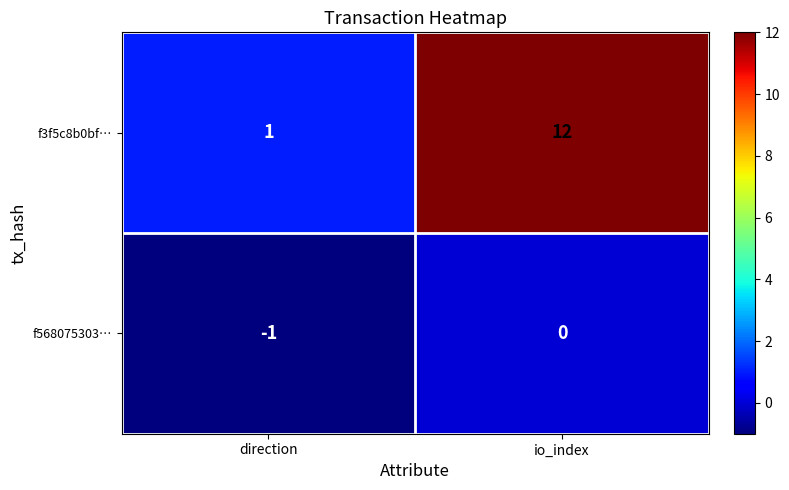

Which series changed the most between direction and io_index?

f3f5c8b0bf…